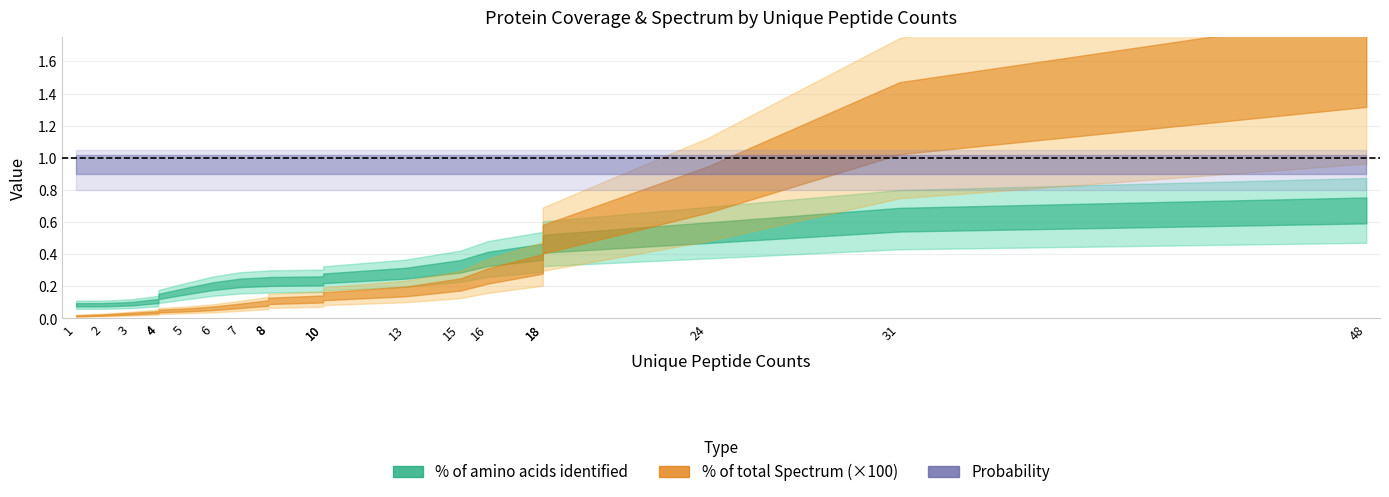

Is the value of % of amino acids identified at 16 greater than the value of Probability at 16?

No